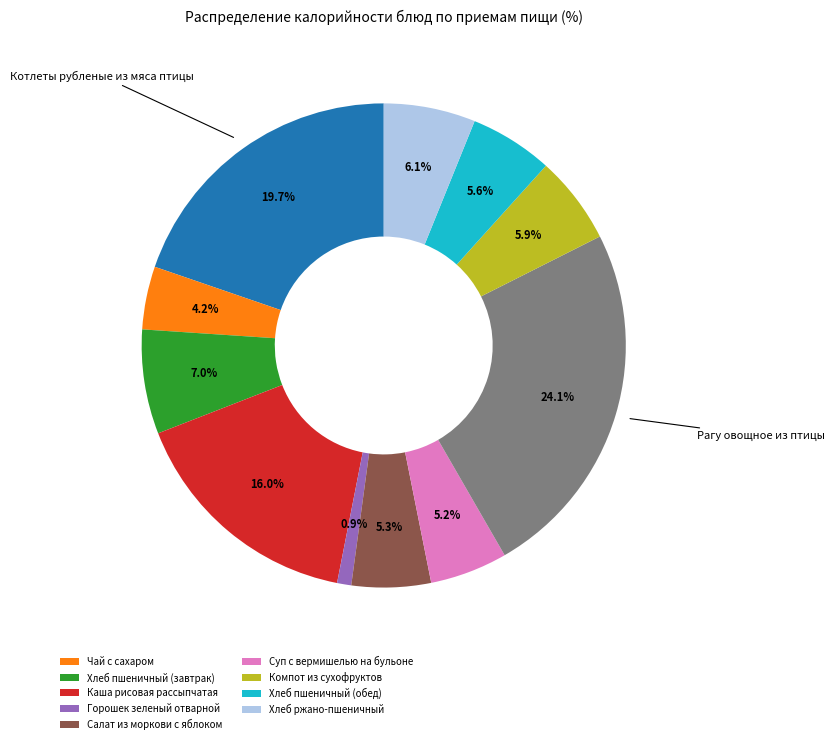

Does any single category account for the majority?

No